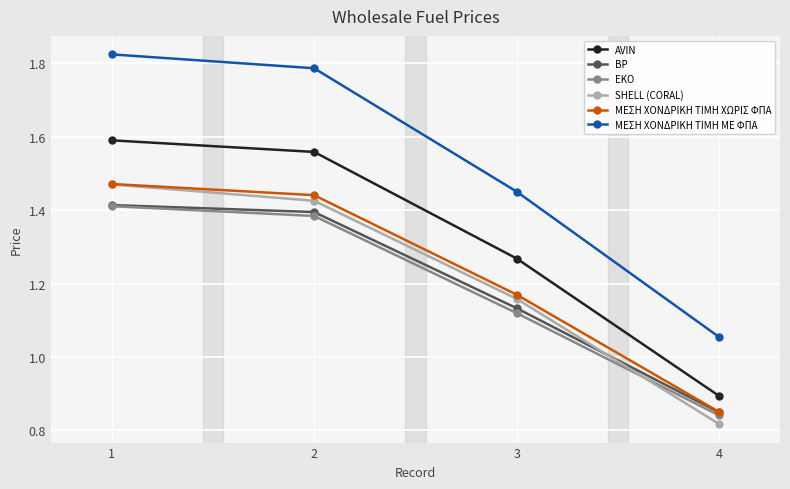

Which series has the widest spread of values?

ΜΕΣΗ ΧΟΝΔΡΙΚΗ ΤΙΜΗ ΜΕ ΦΠΑ